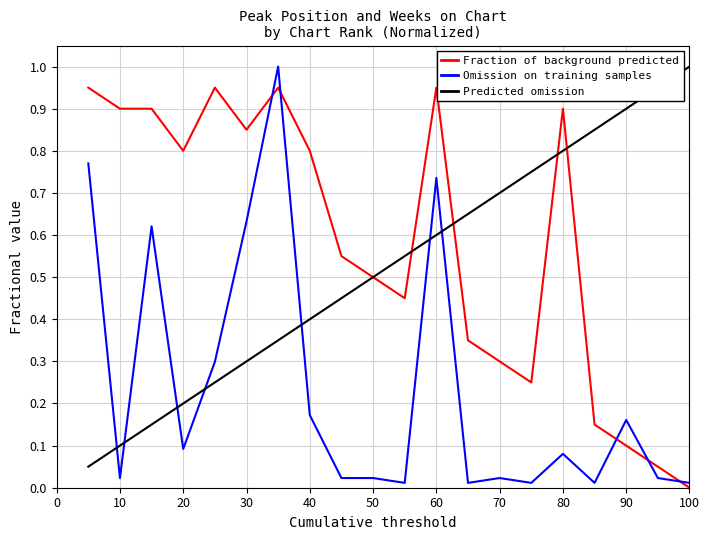

What is the highest value of the Predicted omission series?

1.0